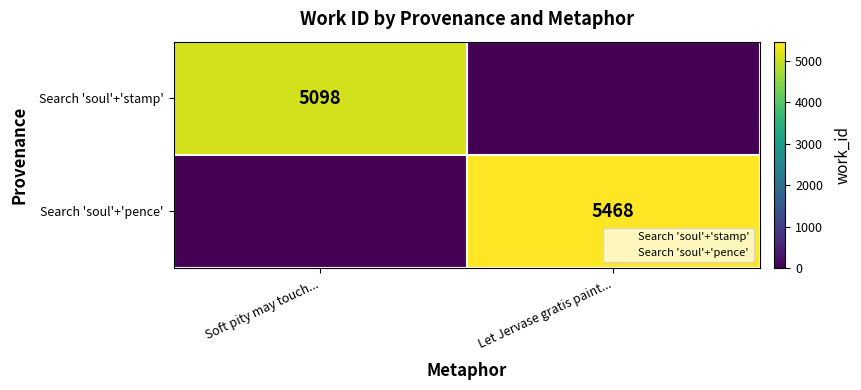

The value of Search 'soul'+'stamp' at Soft pity may touch... is 6861. True or false?

False